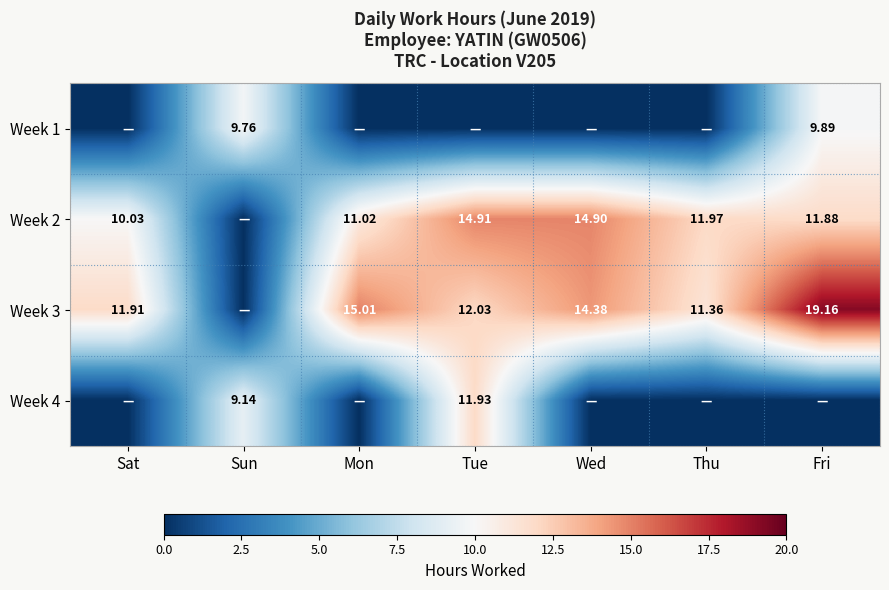

What is the approximate value of Week 1 at Sun?

9.8